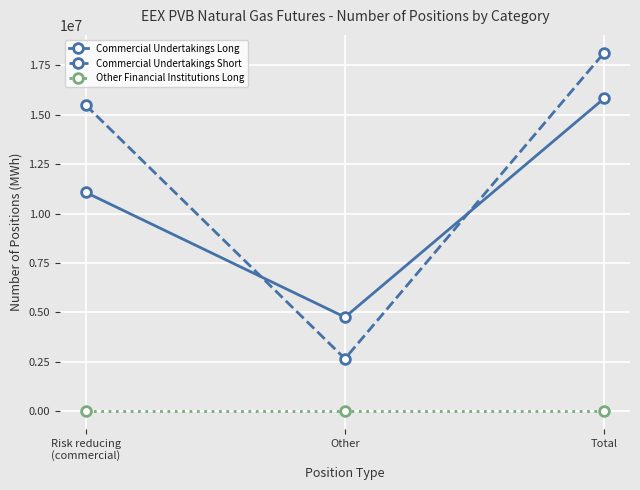

What is the sum of the Commercial Undertakings Short values at Total and Risk reducing
(commercial)?

33630510